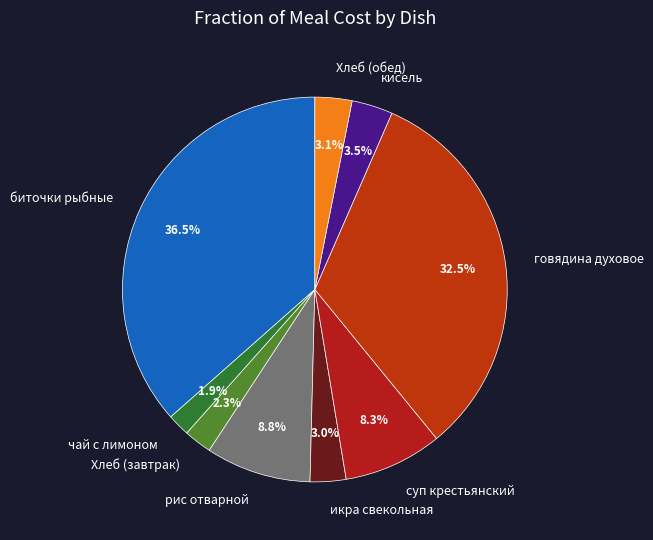

Is the sum of кисель and Хлеб (завтрак) greater than half?

No